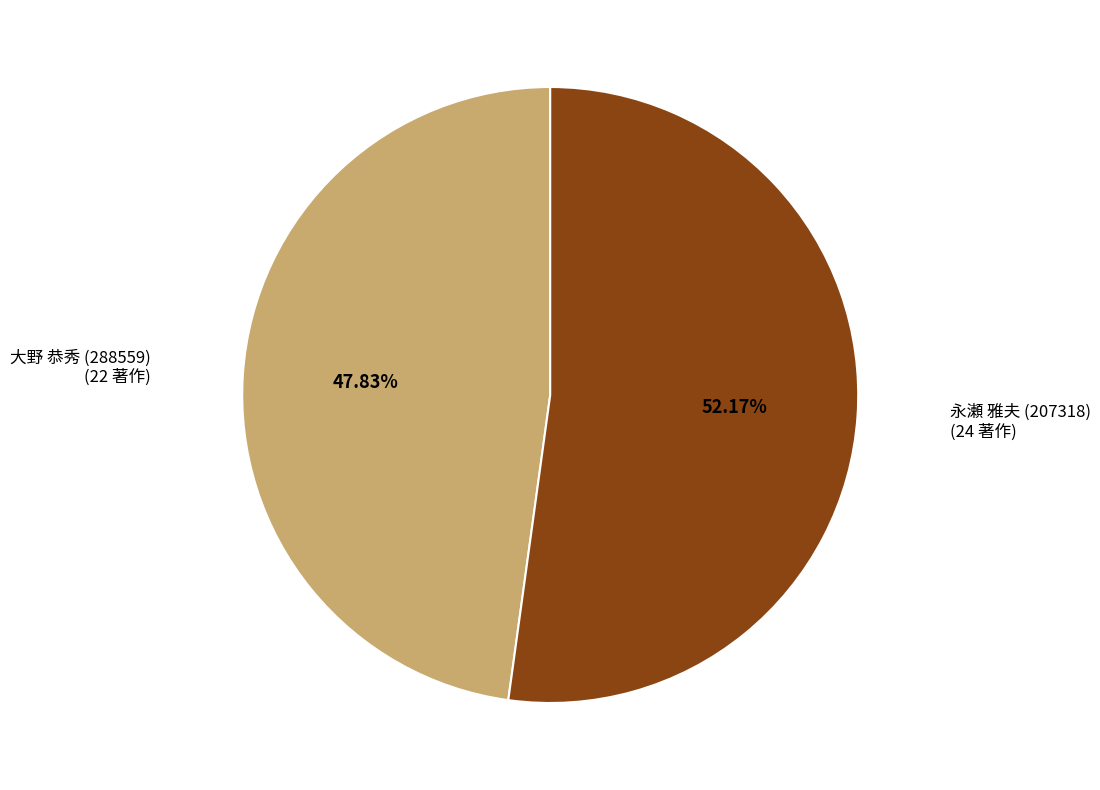

Rank the categories by value from lowest to highest.

大野 恭秀 (288559), 永瀬 雅夫 (207318)